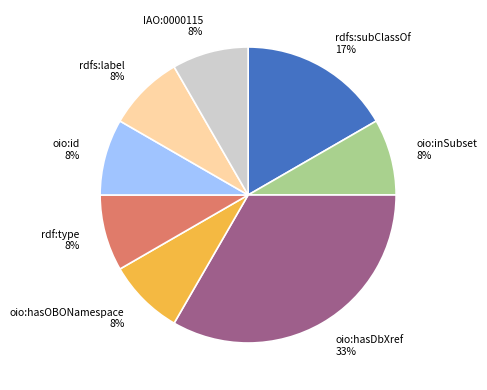

How many slices are in this pie chart?

8